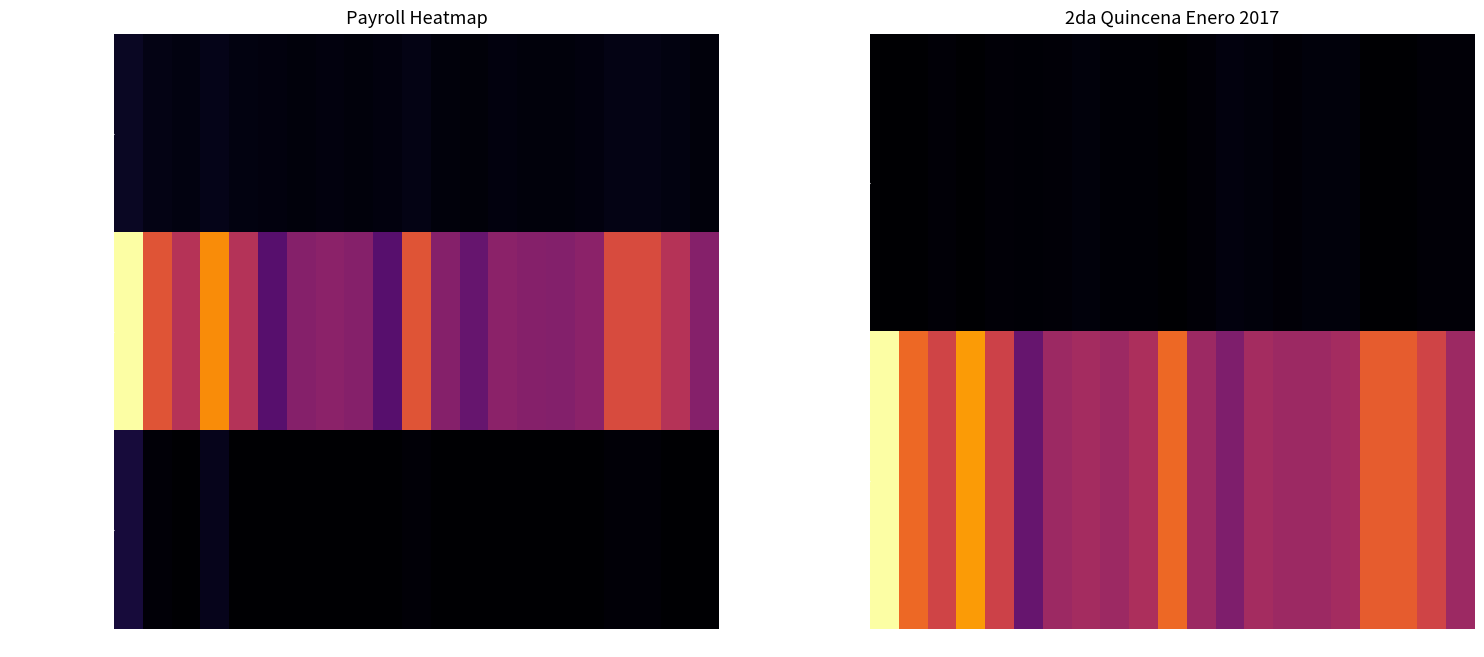

Where is ISPT QUINCENAL nearest to the value 280?

4